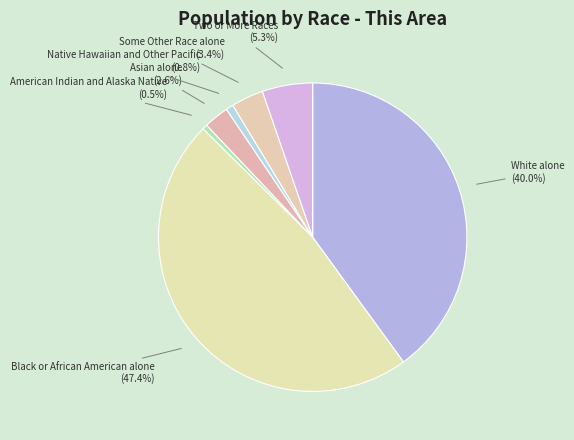

Between Native Hawaiian and Other Pacific and Some Other Race alone, which is larger?

Some Other Race alone